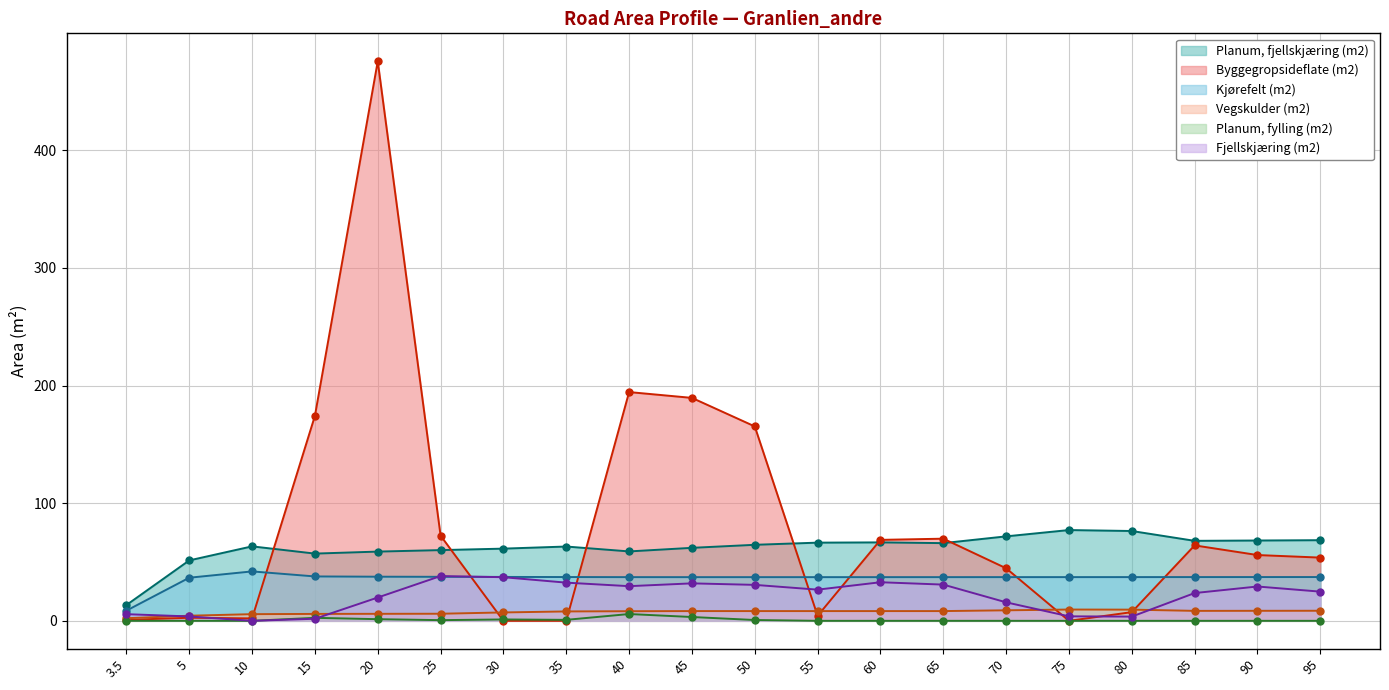

At which label does Planum, fjellskjæring (m2) first exceed 64?

50